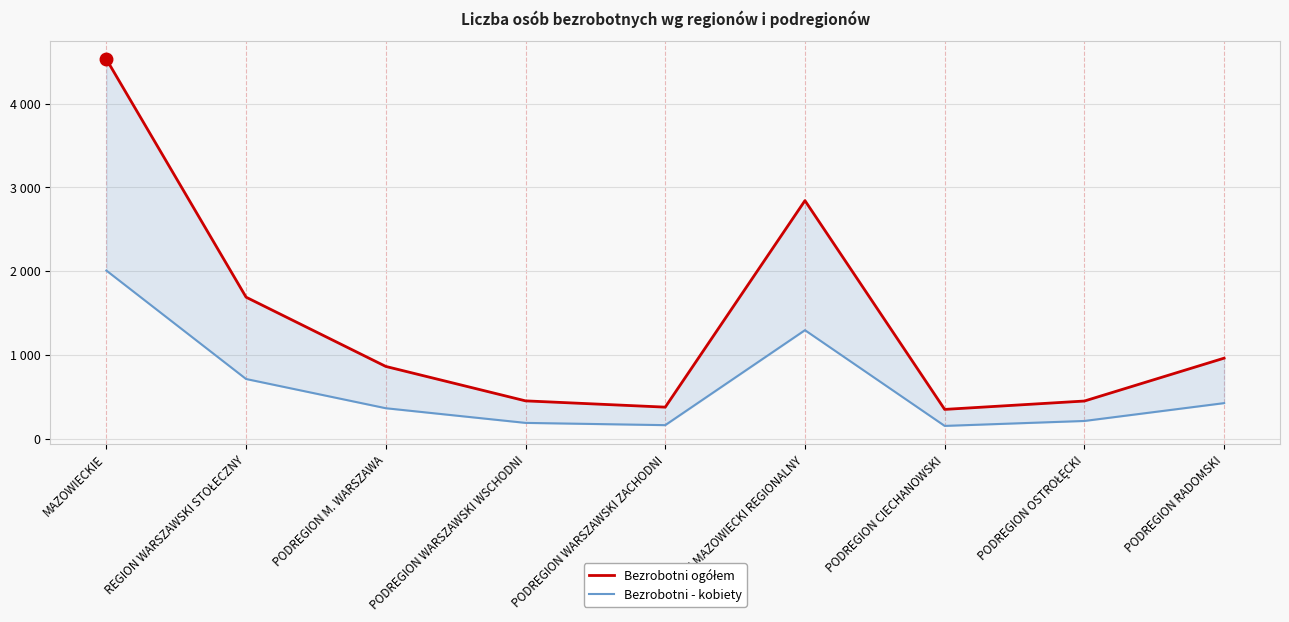

The Bezrobotni - kobiety series shows 712 at REGION WARSZAWSKI STOŁECZNY. True or false?

True